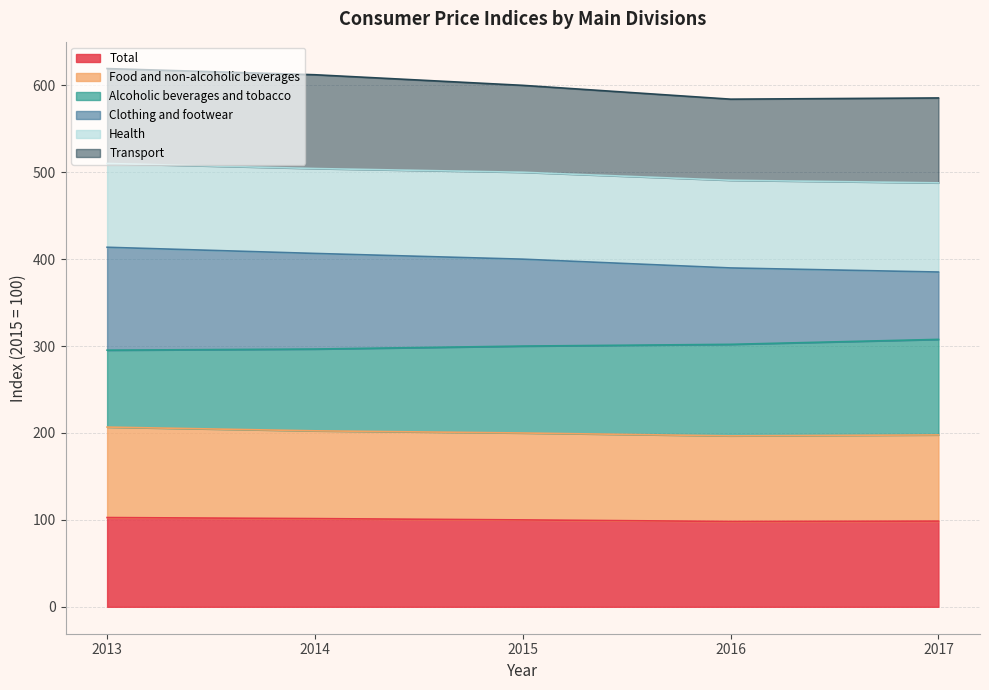

What are all the series names shown in the legend?

Total, Food and non-alcoholic beverages, Alcoholic beverages and tobacco, Clothing and footwear, Health, Transport